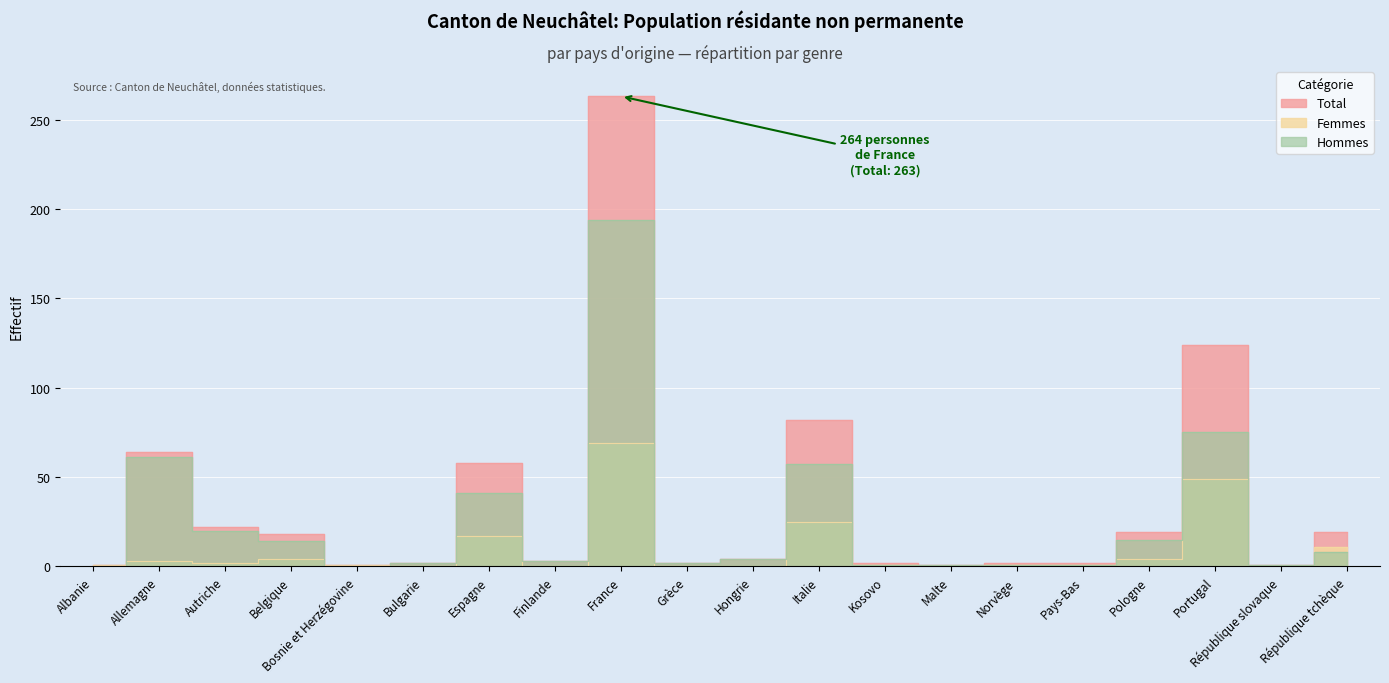

True or false: Hommes and Total intersect in this chart.

False